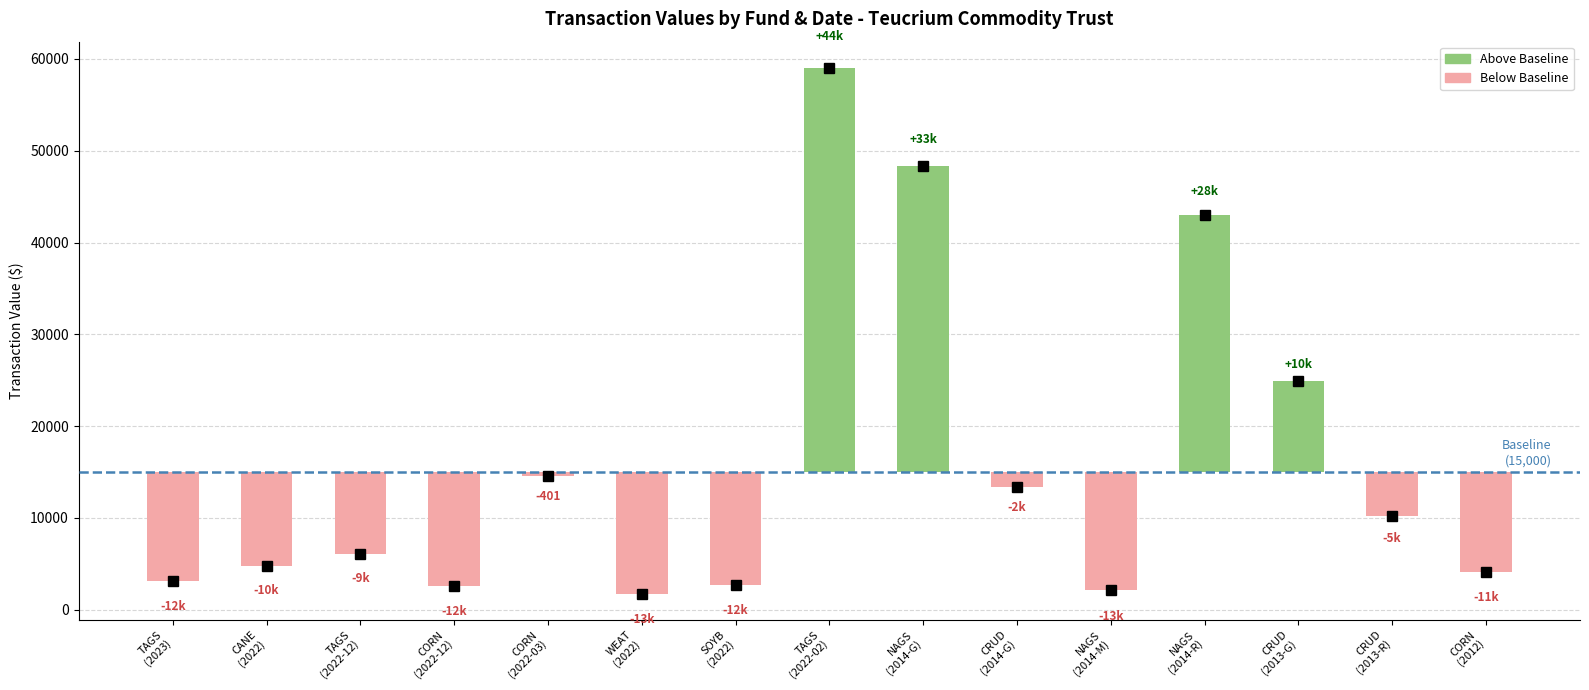

What value does the transactionValue series have at 5?

1757.0